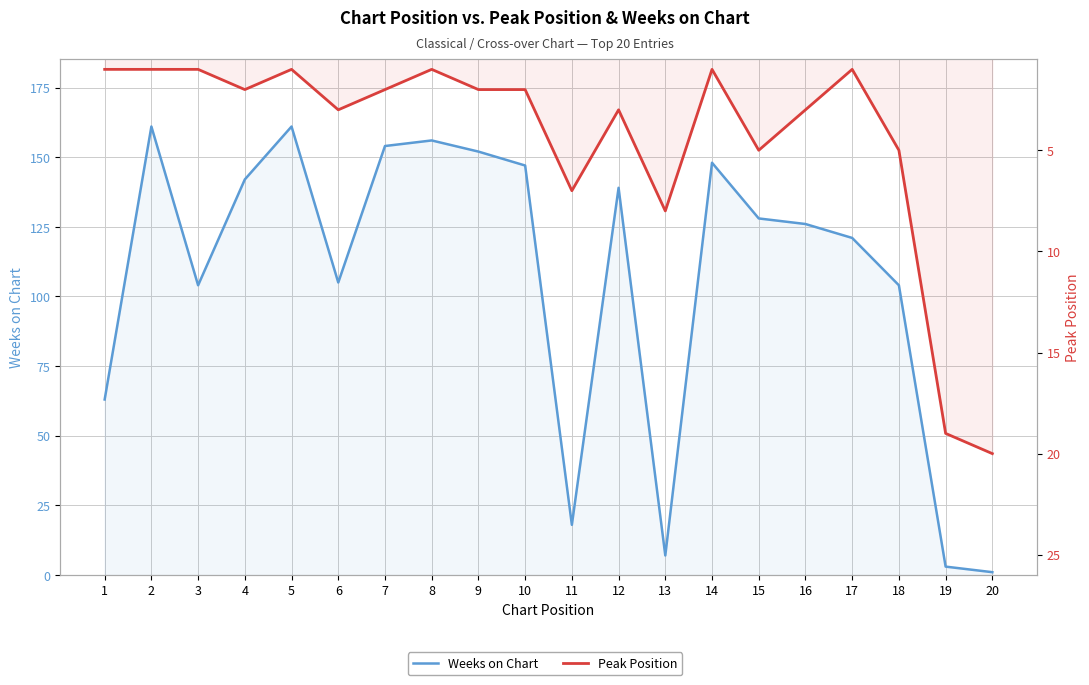

Which has a higher value, 16 or 19?

16